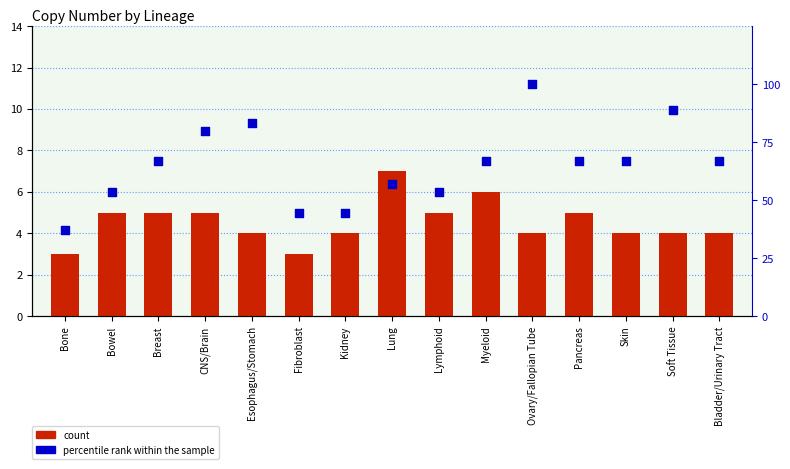

At how many categories does at least one series exceed 58?

9